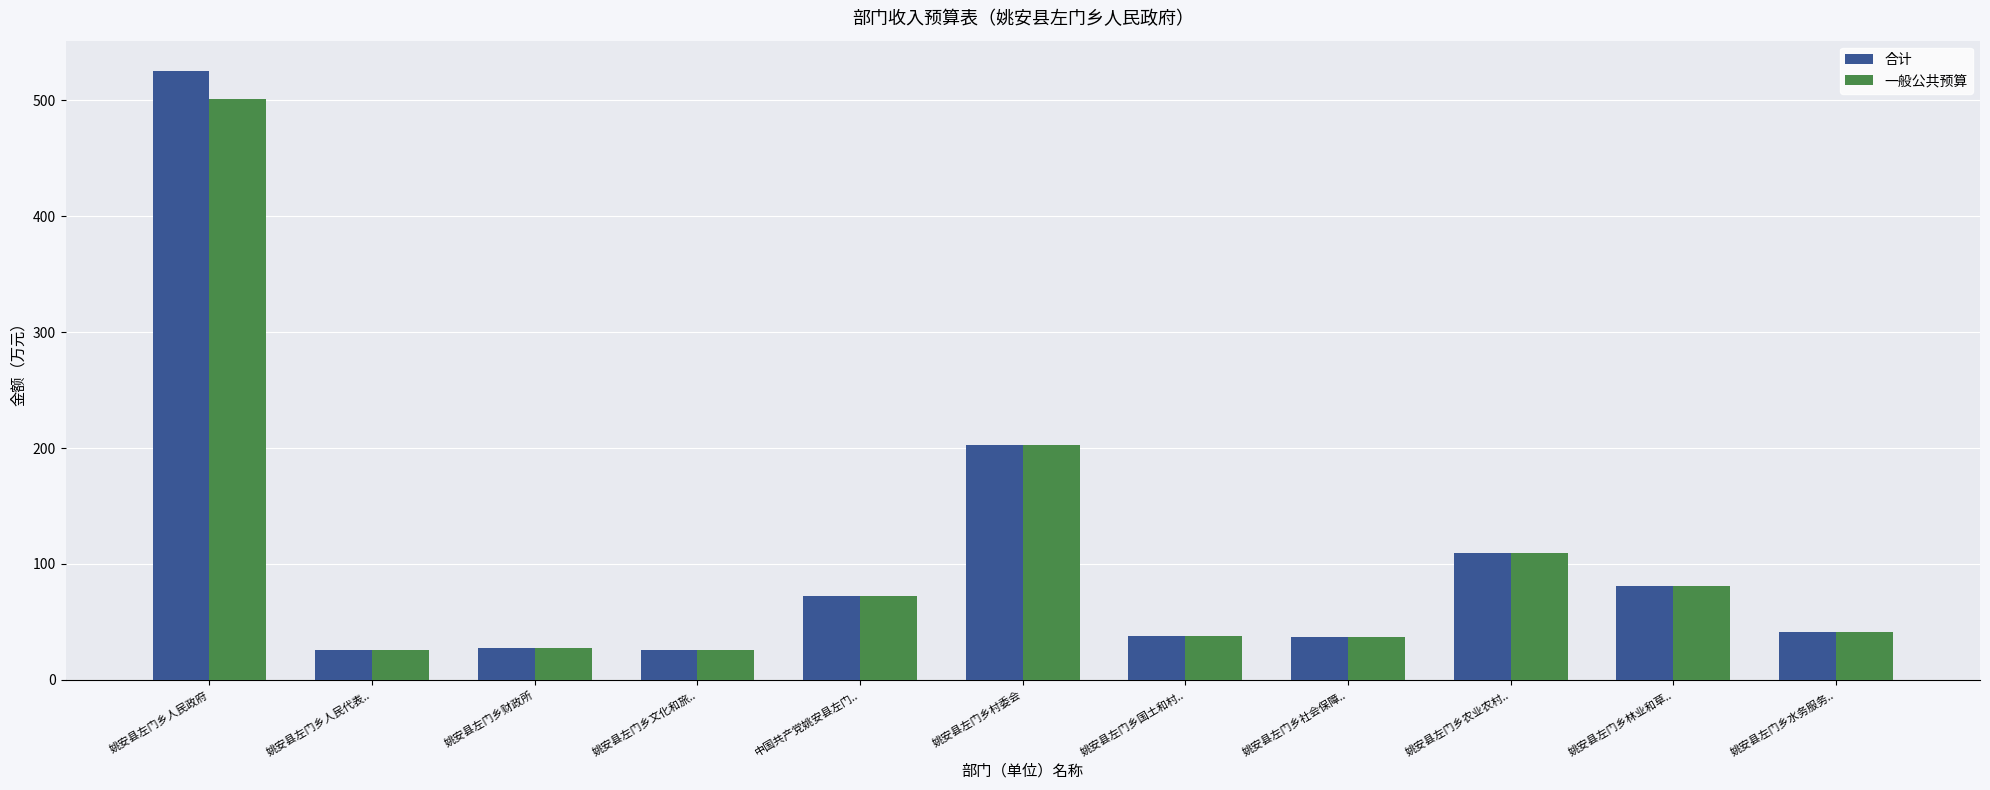

Rank the series by their maximum value, from highest to lowest.

合计, 一般公共预算